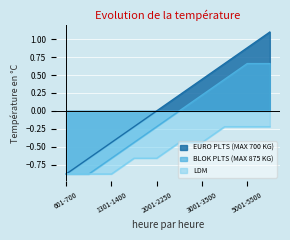

The LDM series shows -0.9 at 801-900. True or false?

True